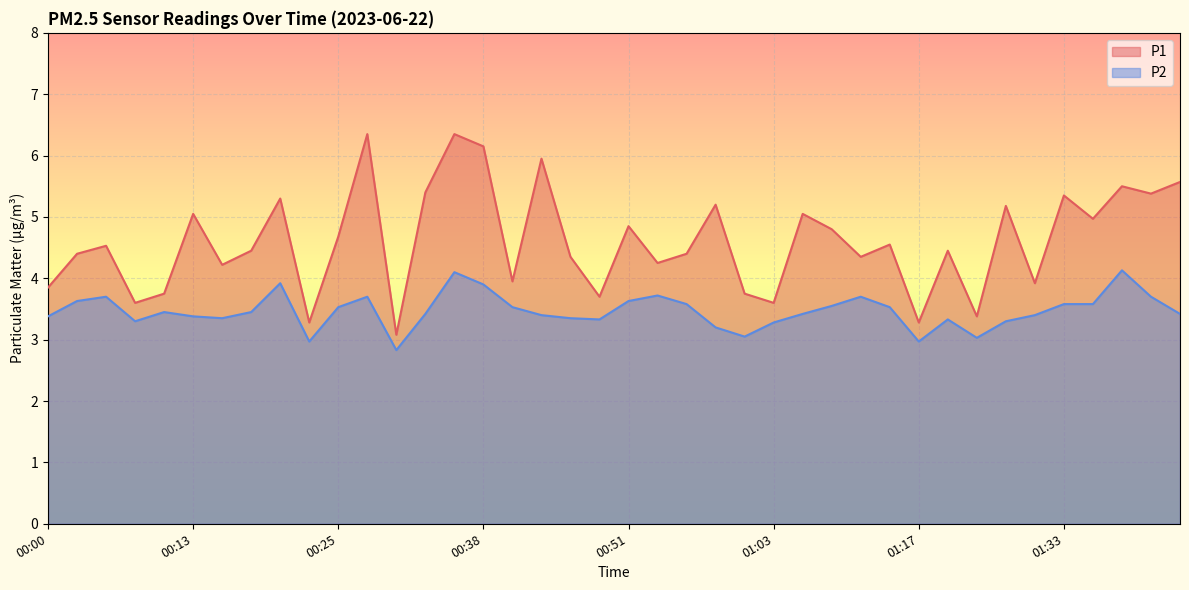

What is the label of the 11th point from the left?

00:25